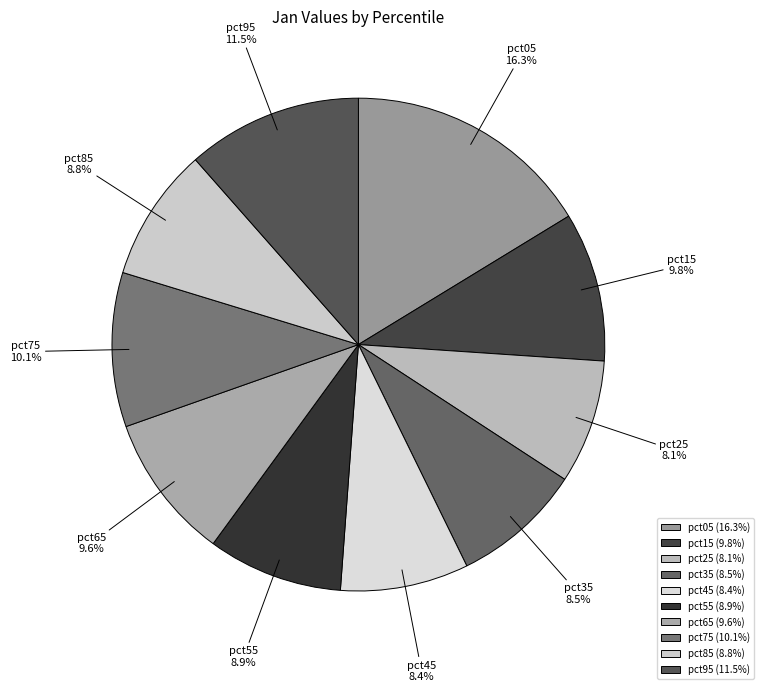

Between pct55 and pct05, which is larger?

pct05